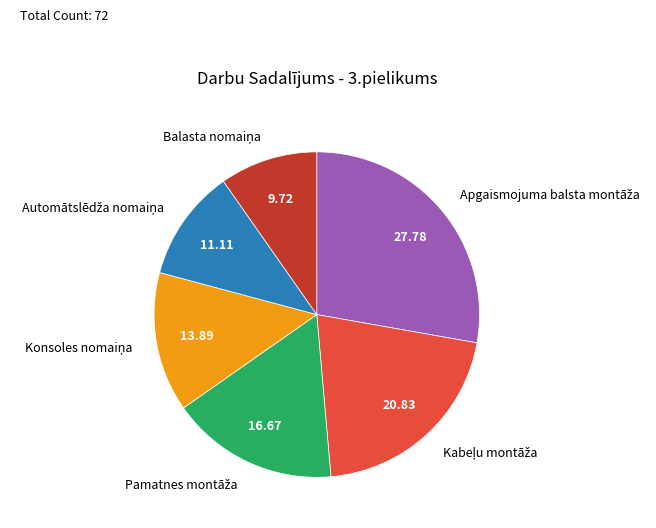

Is there a majority slice in this chart?

No